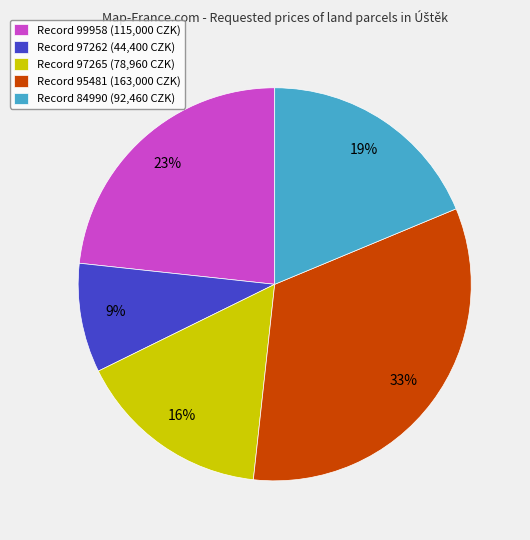

Rank the categories by value from lowest to highest.

Record 97262 (44,400 CZK), Record 97265 (78,960 CZK), Record 84990 (92,460 CZK), Record 99958 (115,000 CZK), Record 95481 (163,000 CZK)